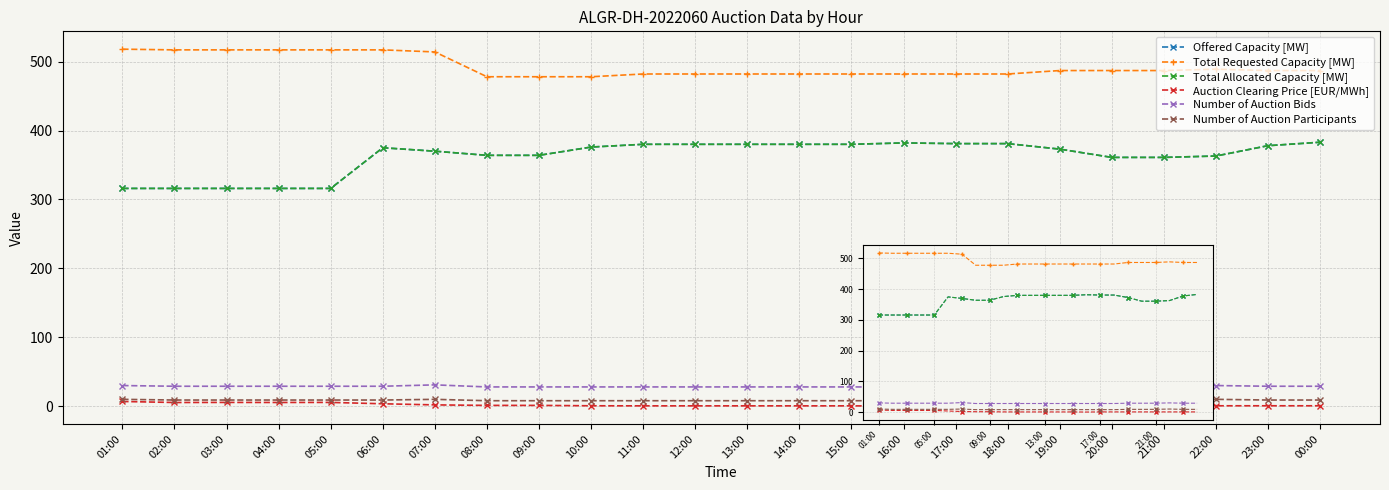

What is the total value across all series at 09:00?

1243.2